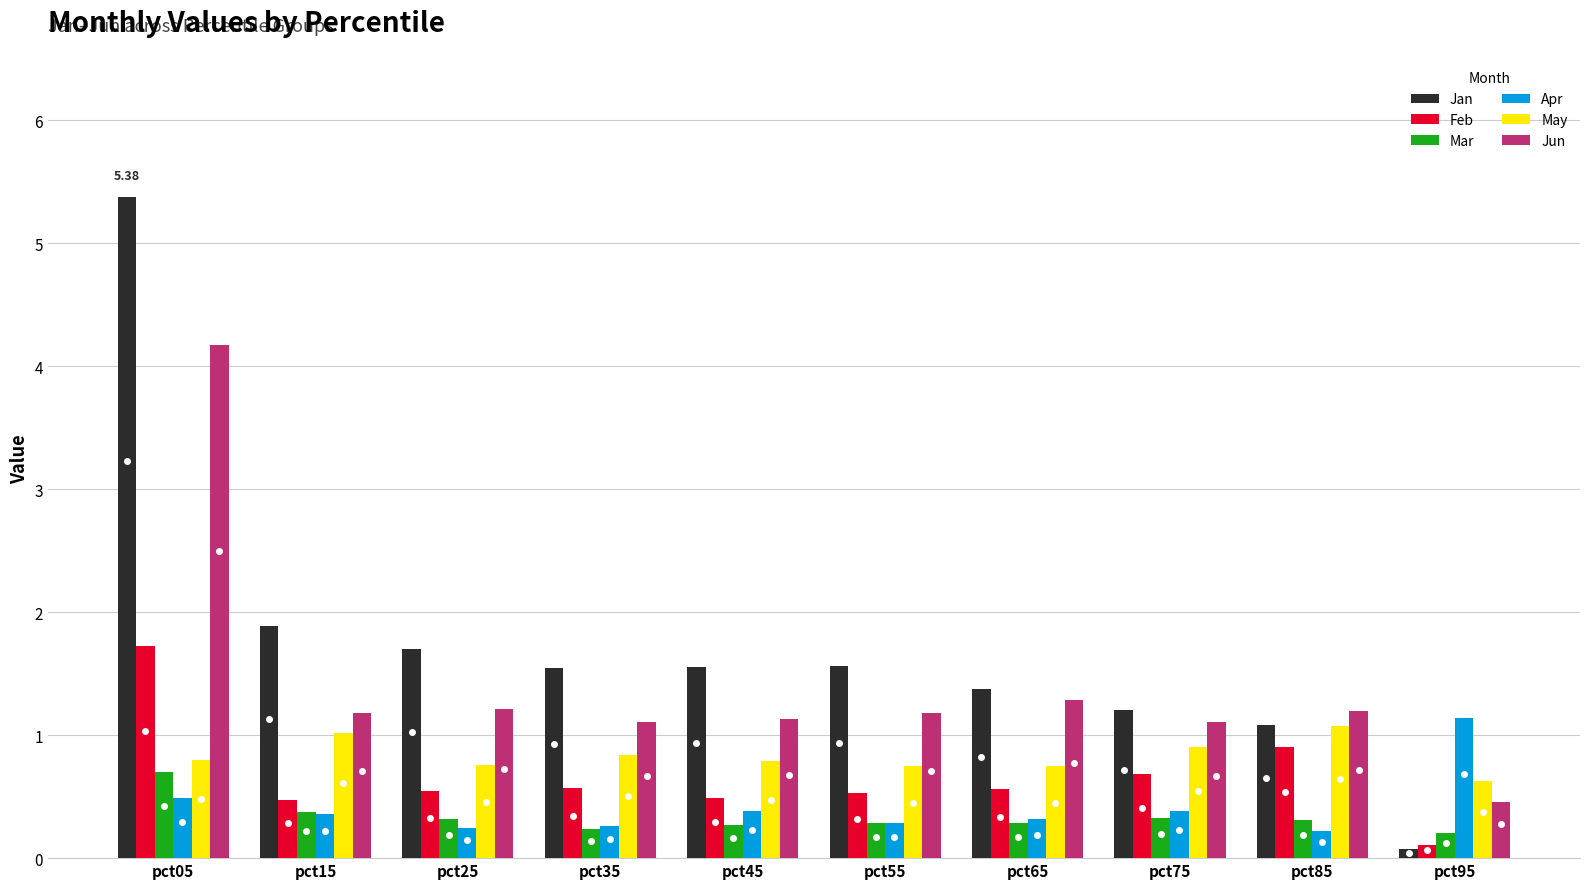

How many groups of bars are there?

10